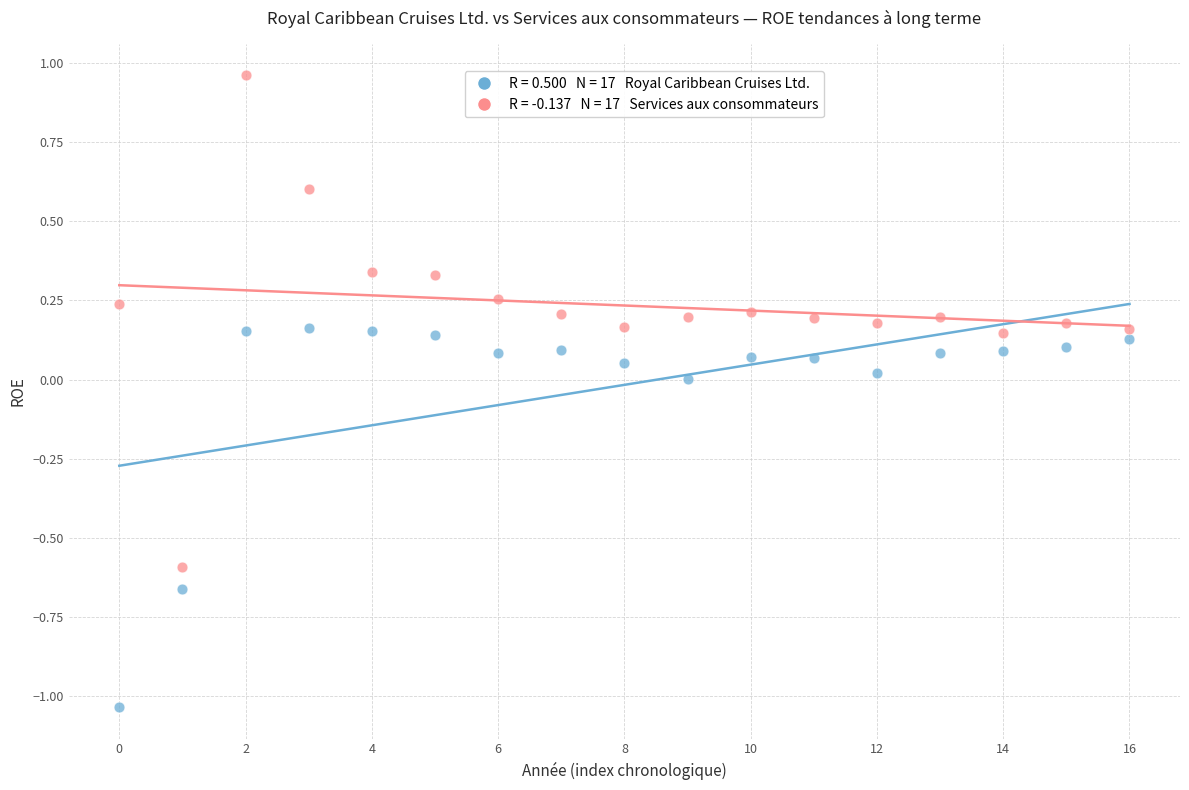

Across all data points, what is the range of Y values (max minus min)?

2.0